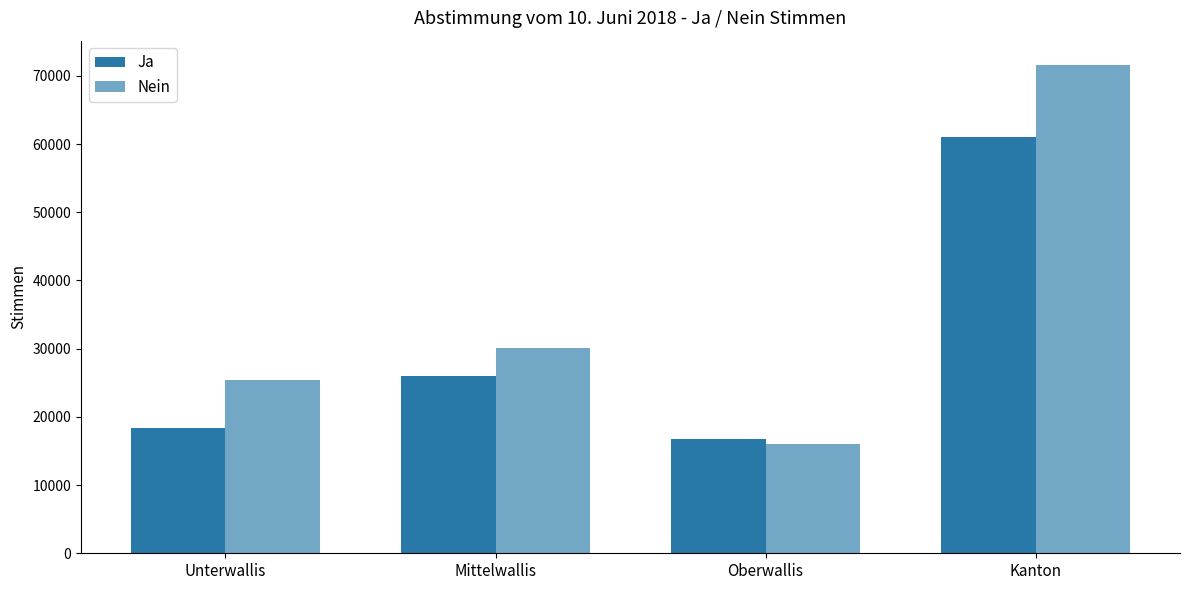

Are the bars grouped side by side (vs. stacked)?

Yes